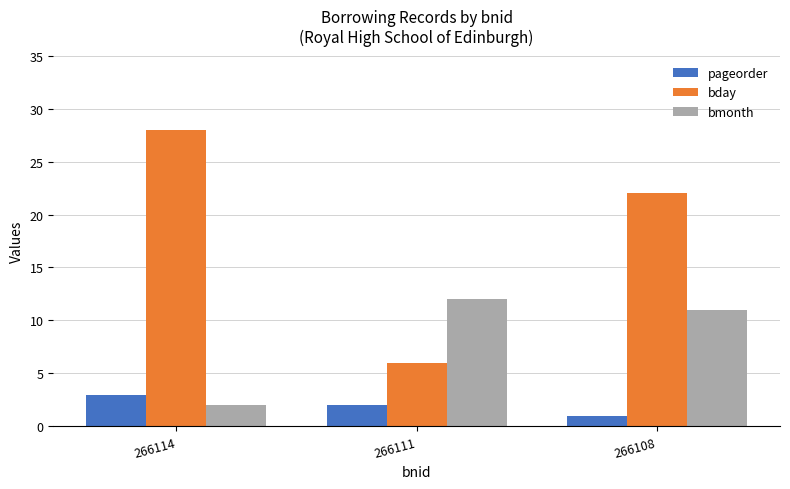

Rank the categories by pageorder value from lowest to highest.

266108, 266111, 266114